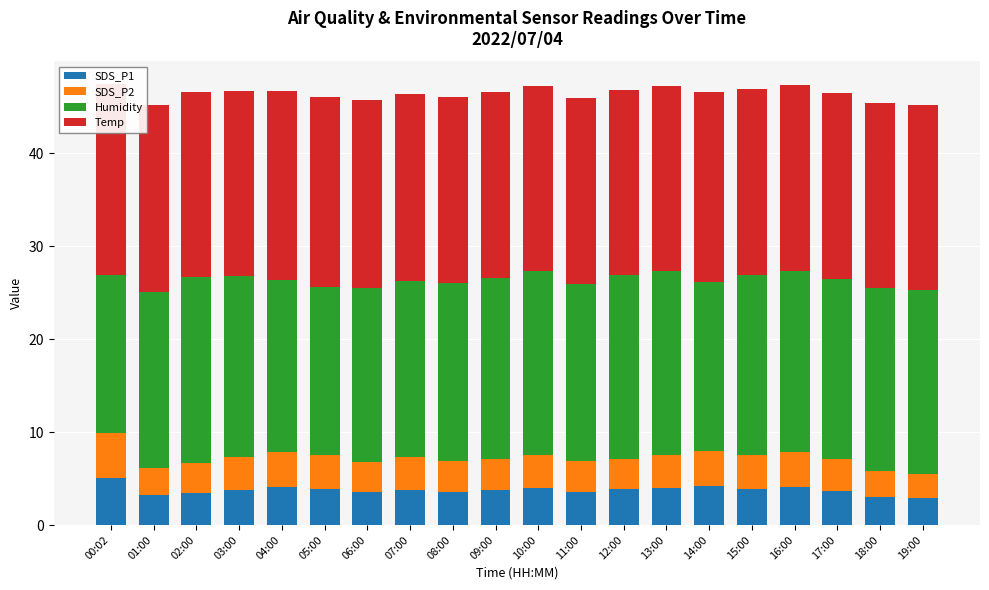

At how many categories does at least one series exceed 19?

20